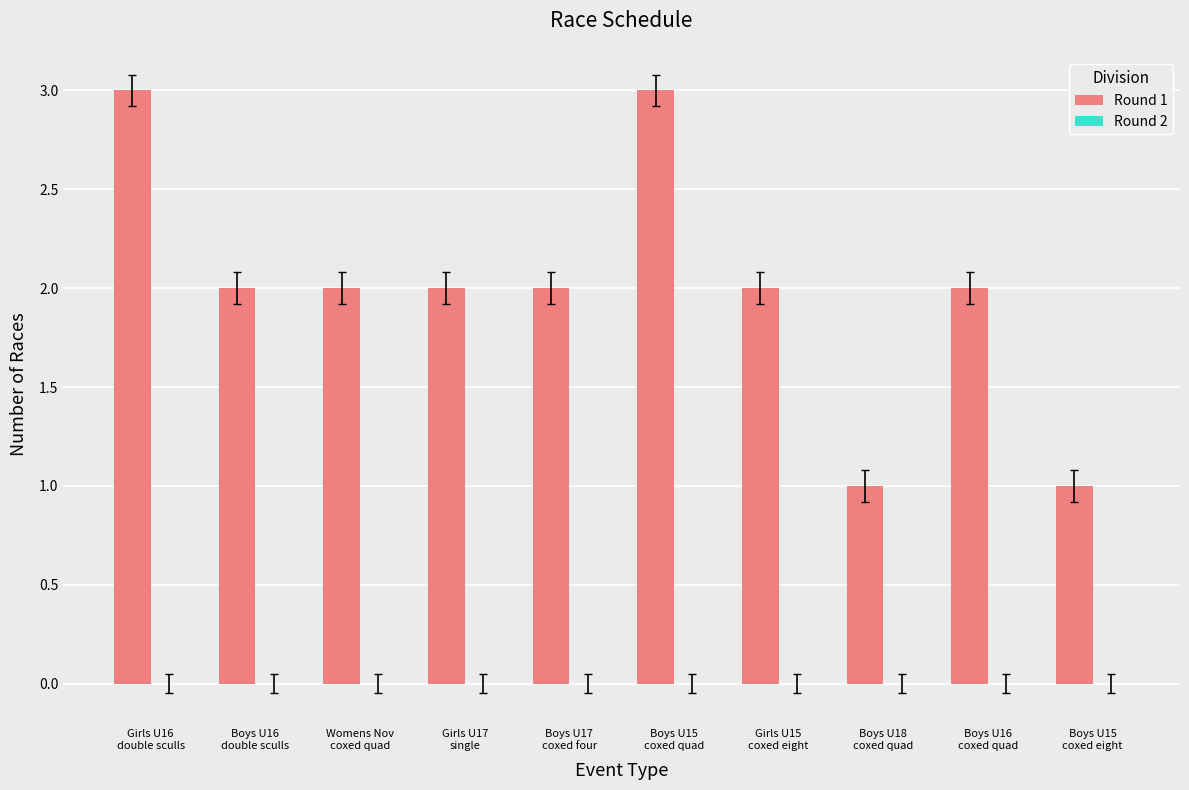

What is the value of the 10th bar from the left?

1